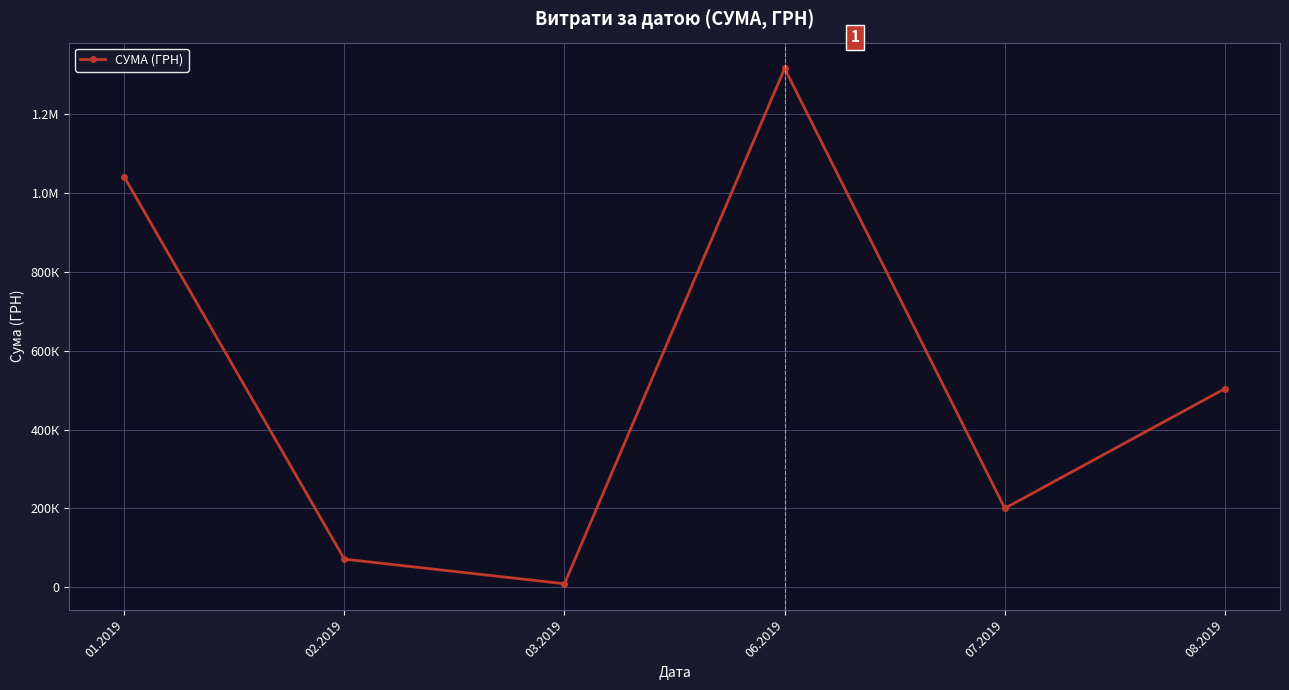

List the labels in order of value, largest first.

06.2019, 01.2019, 08.2019, 07.2019, 02.2019, 03.2019